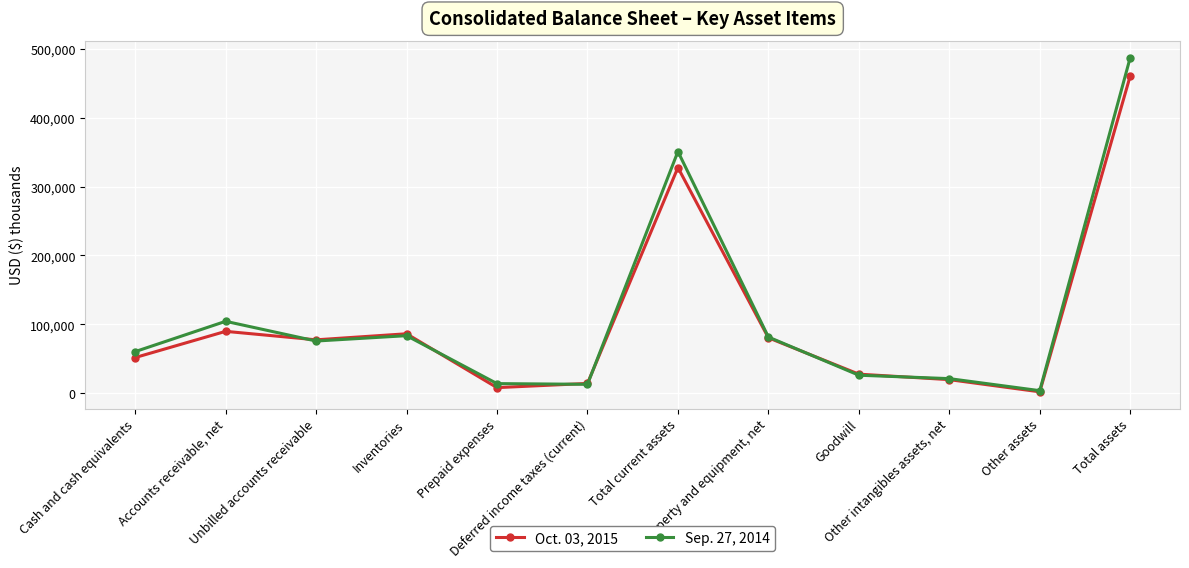

How many values in the Oct. 03, 2015 series are below 77519?

6